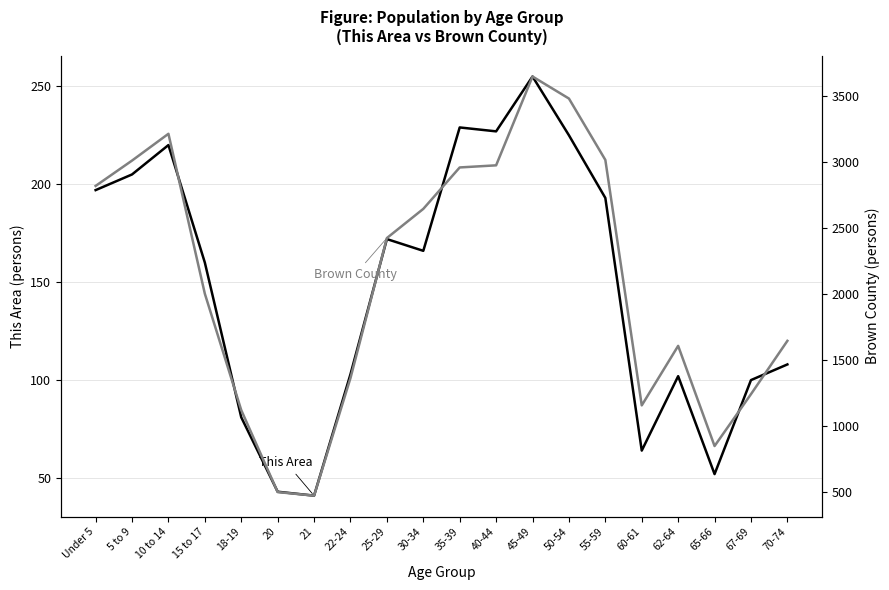

True or false: This Area has a value of 66 at 20.

False